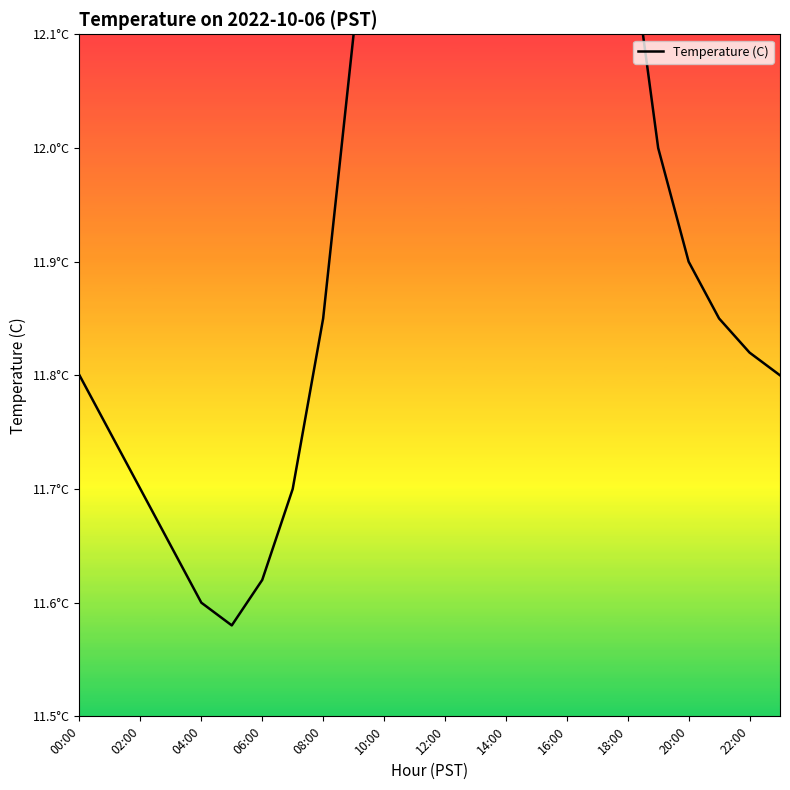

What value does the data have at 13?

12.8